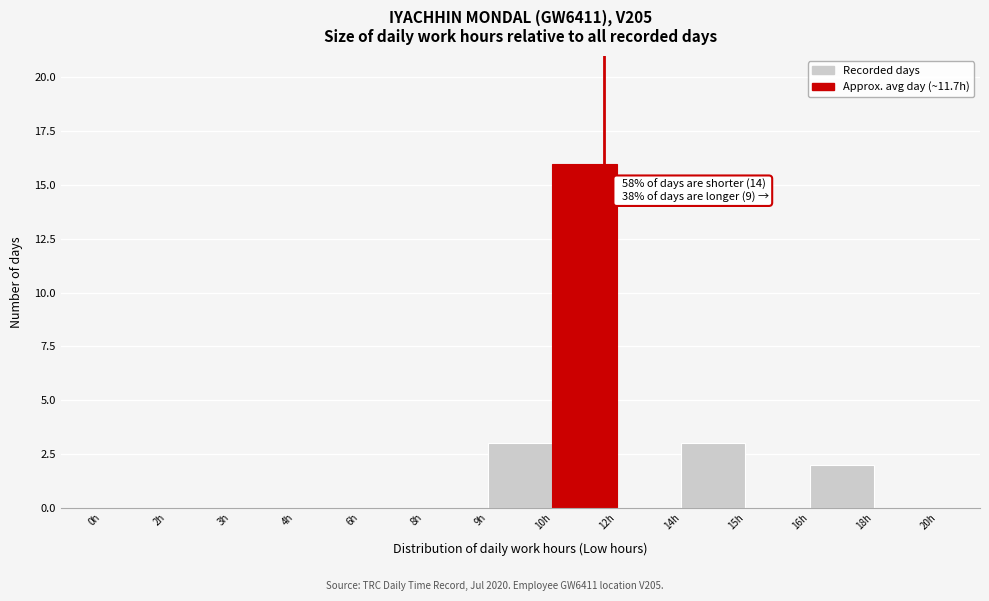

Reading right to left, extract all data points from this chart.

18h=0	16h=2	15h=0	14h=3	12h=0	10h=16	9h=3	8h=0	6h=0	4h=0	3h=0	2h=0	0h=0